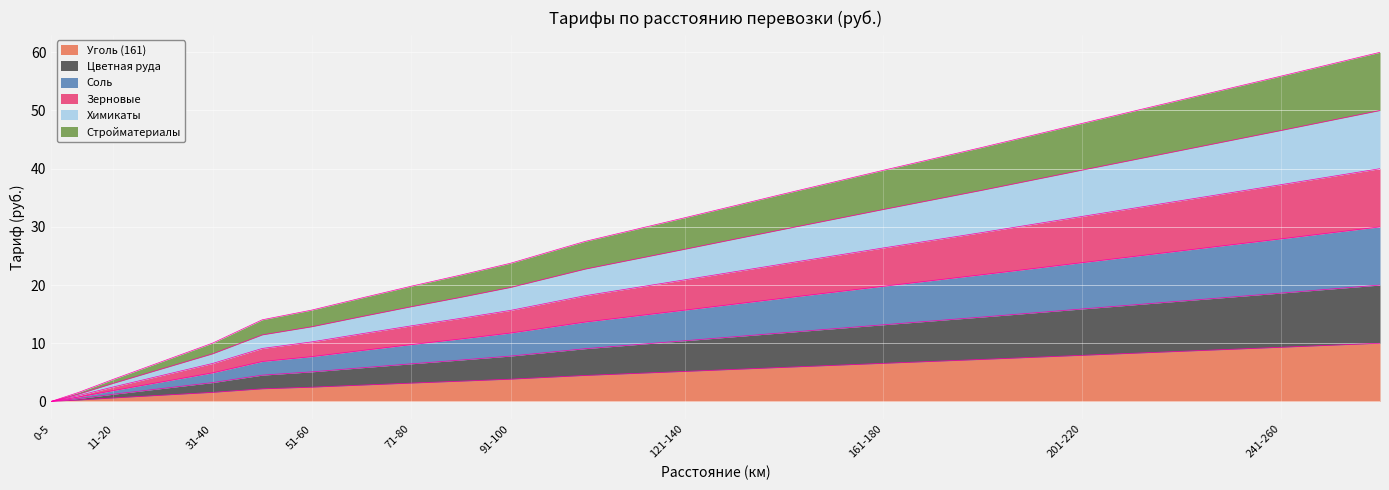

What is the label of the 5th point from the right?

181-200